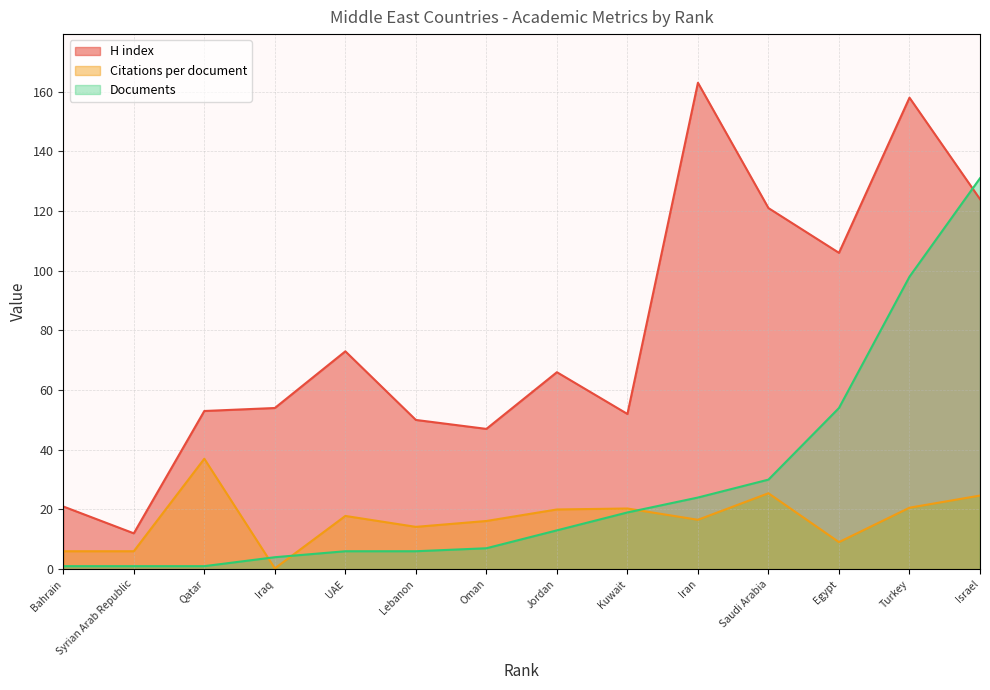

Which category has the highest value across all series?

Iran